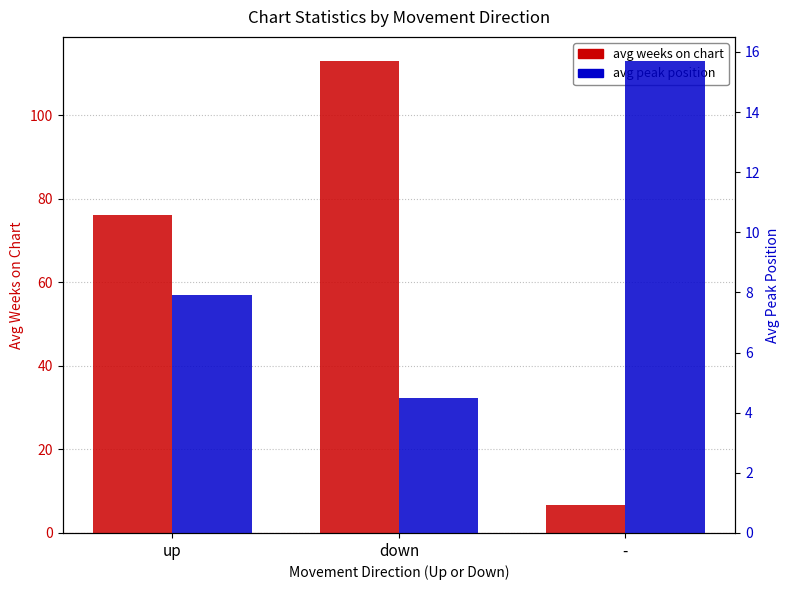

At which category is the sum across all series the highest?

down